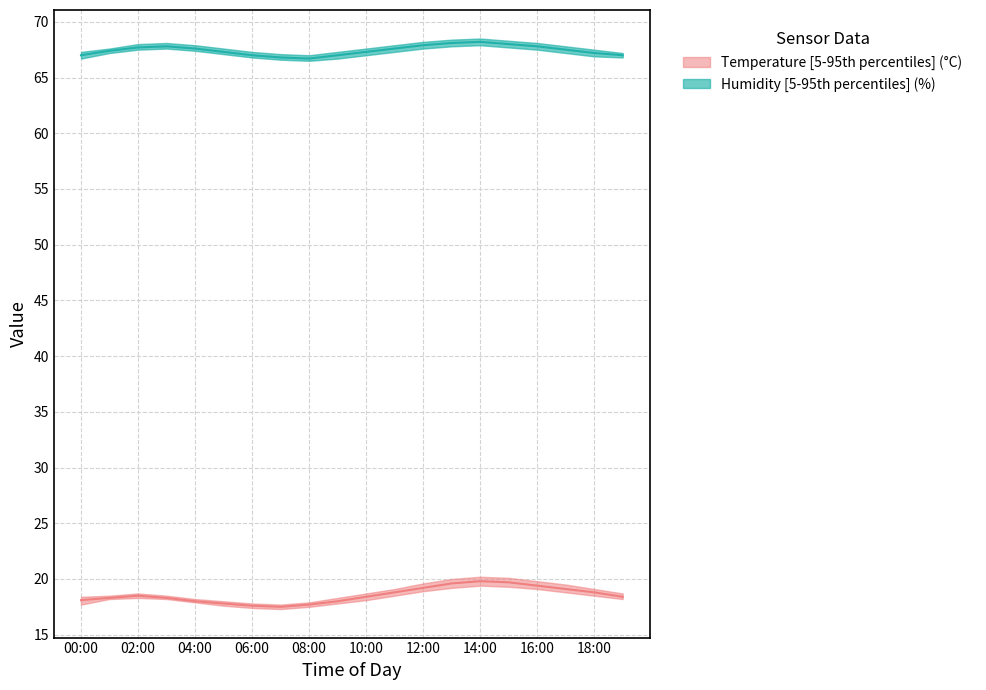

True or false: humidity_lower has a value of 67.4 at 04:00.

True